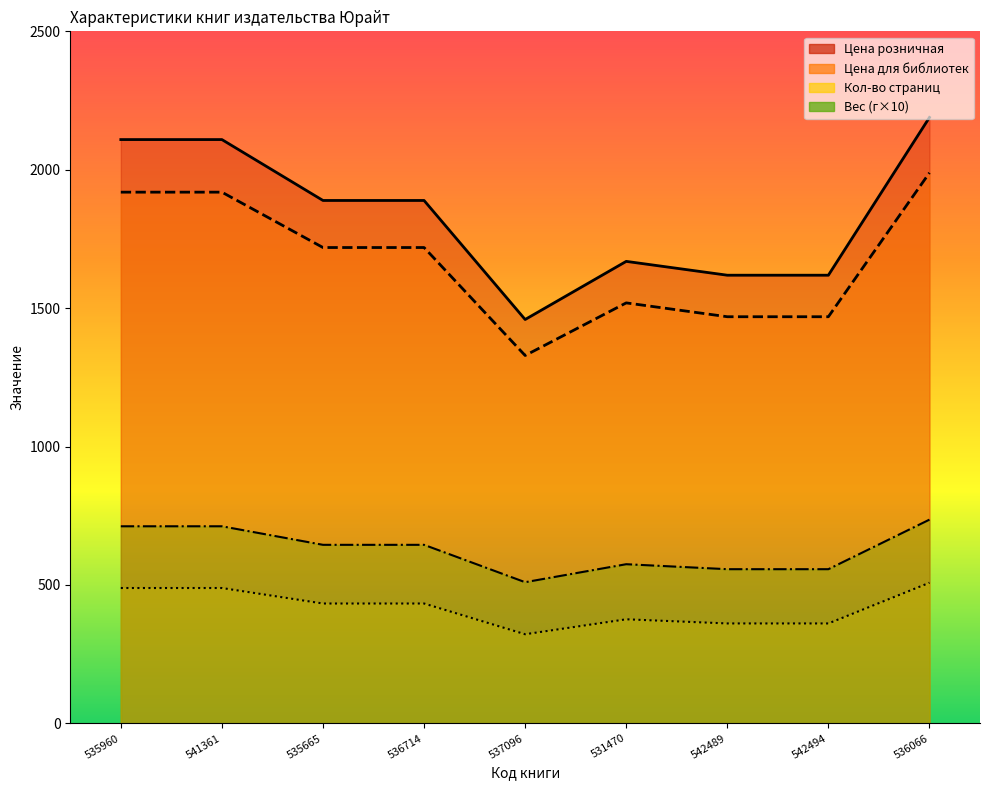

True or false: Цена для библиотек has more than 2 interior local peaks.

False